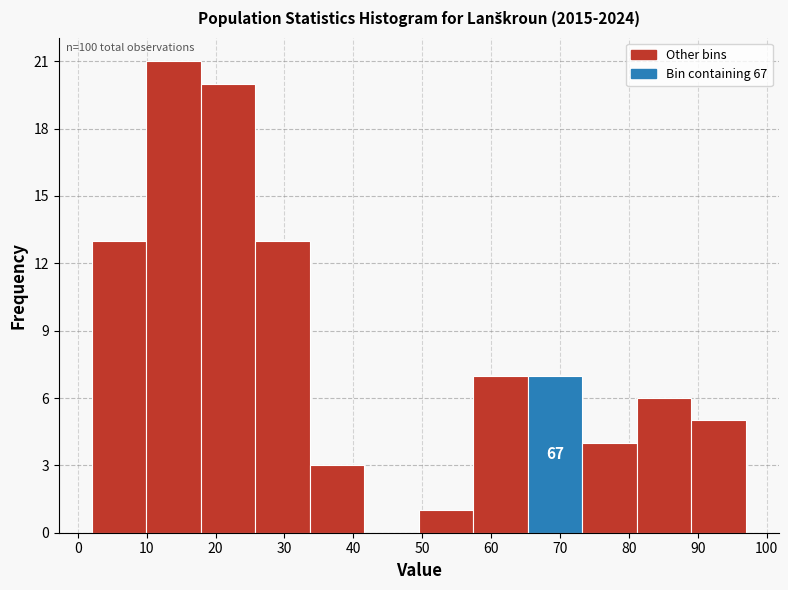

Over which range of the x-axis is the bar tallest?

10 to 18